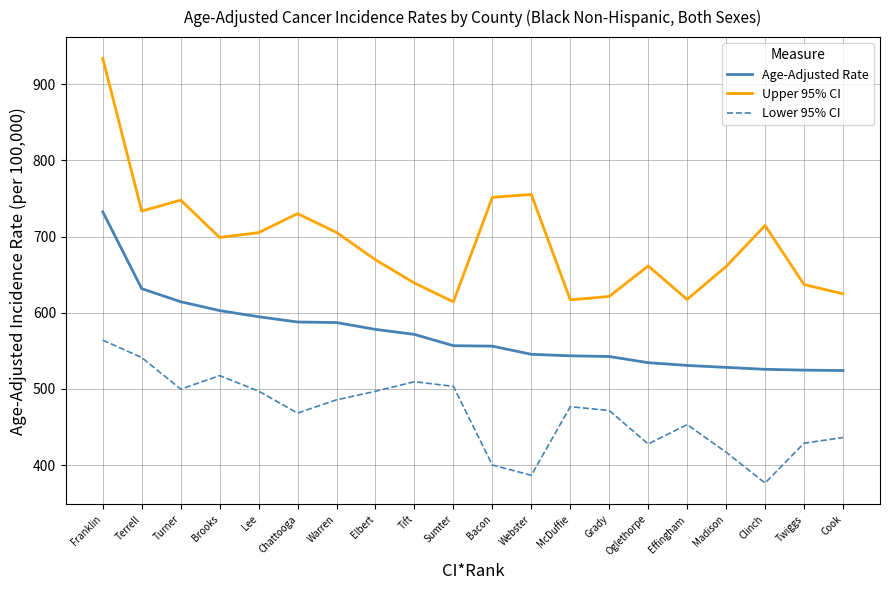

Which label corresponds to the smallest value in the chart?

Clinch